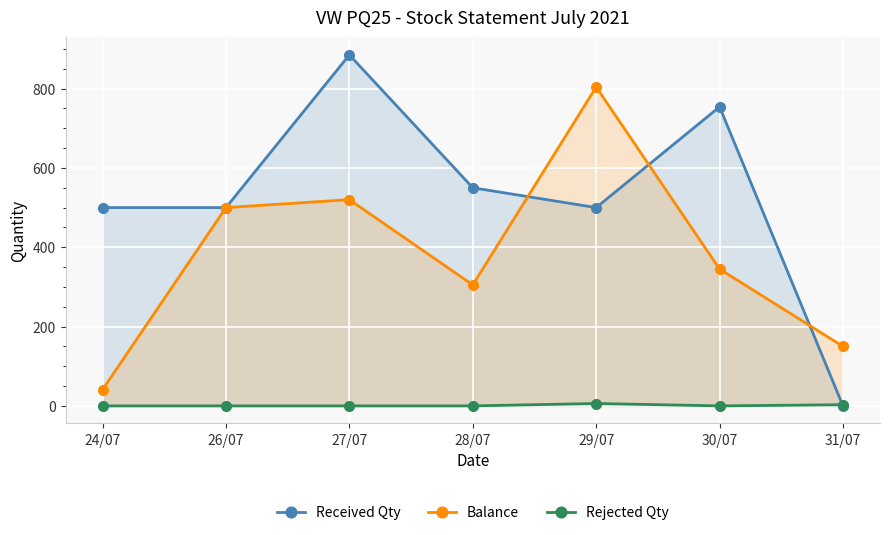

Count the number of categories in the chart.

7